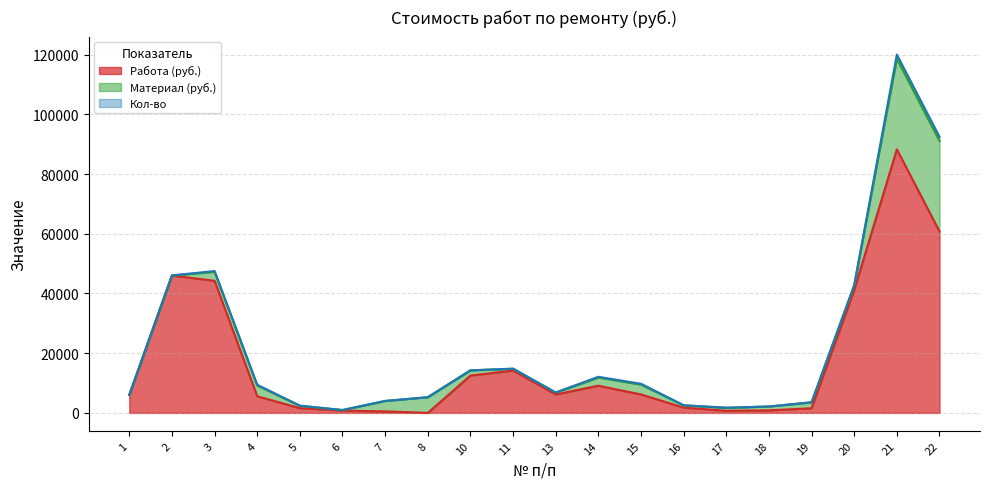

At which category is the sum across all series the highest?

21